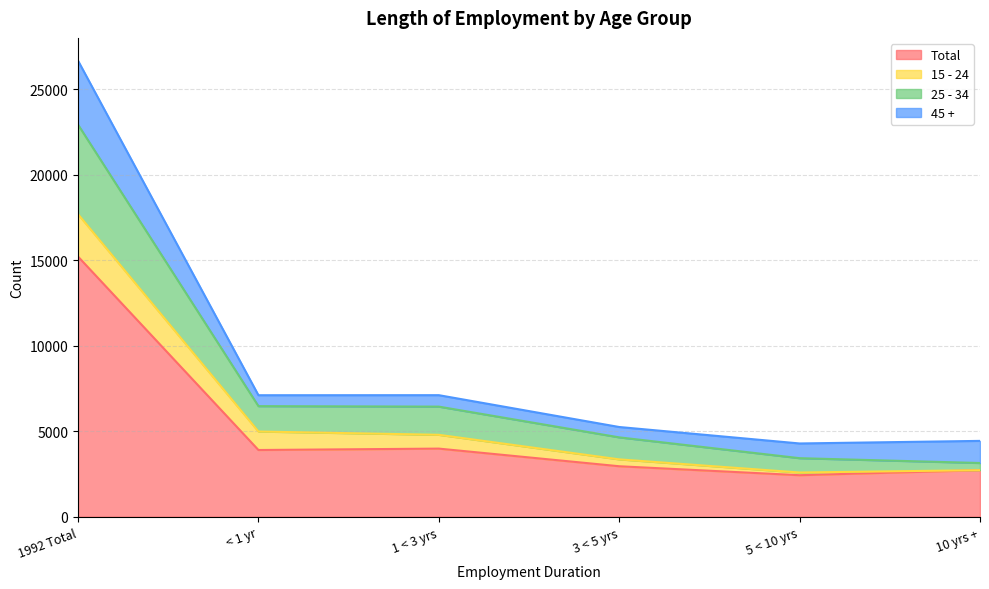

Where is Total nearest to the value 8824?

1 < 3 yrs